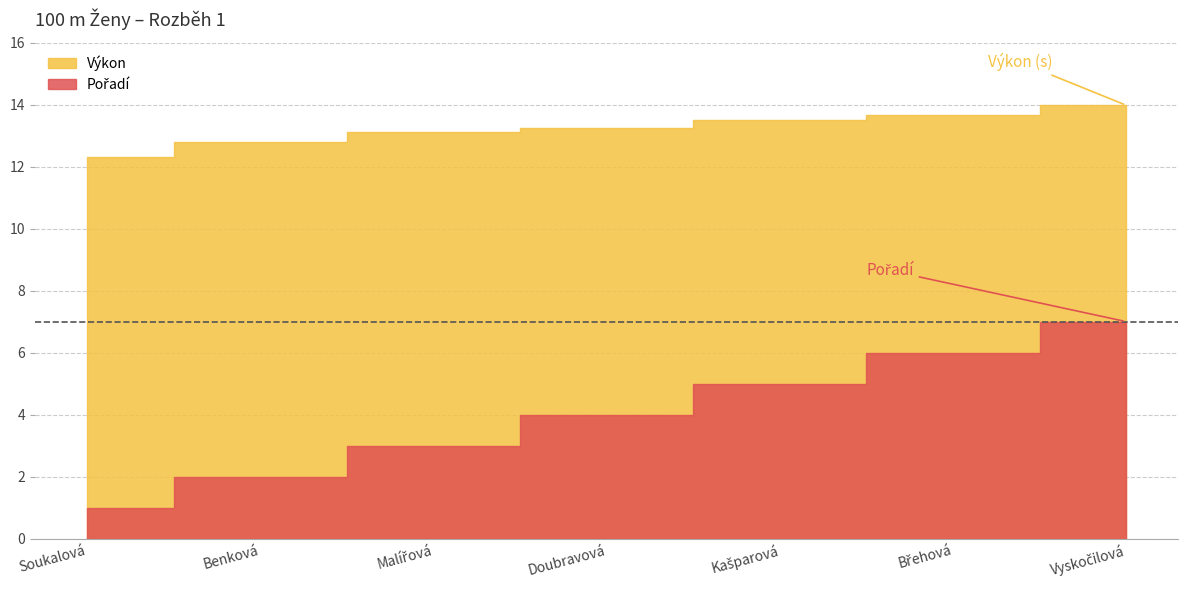

True or false: Pořadí has a value of 6.0 at Břehová.

True